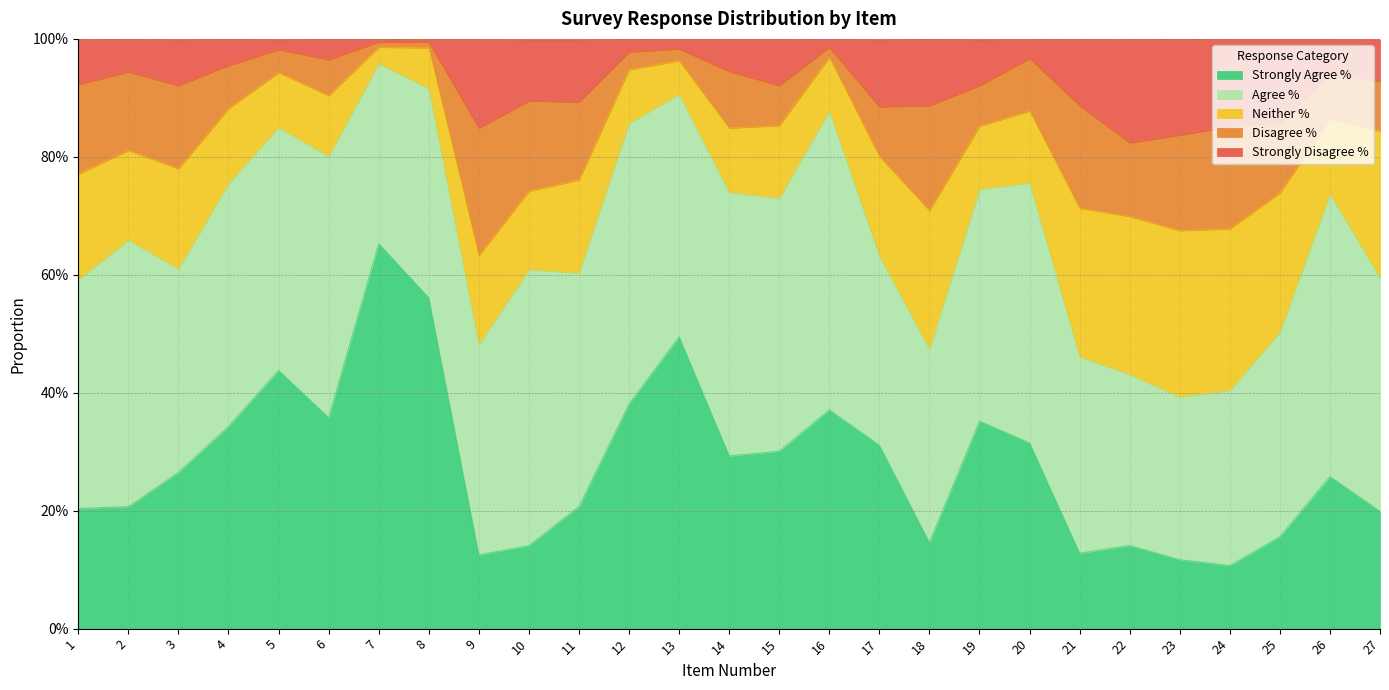

What is the value of the Strongly Agree % point at the 4th from the left?

0.3